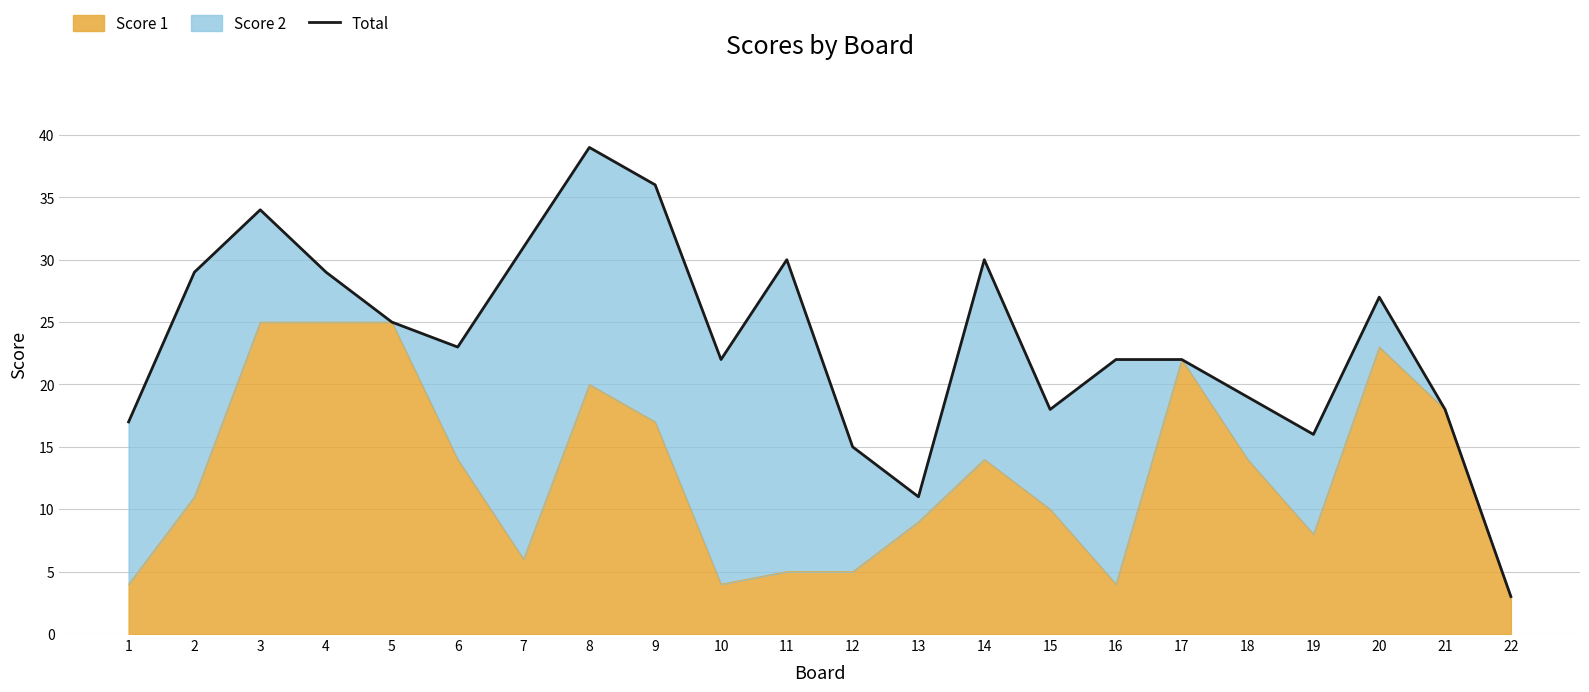

List the labels in order of value, largest first.

8, 9, 3, 7, 11, 14, 2, 4, 20, 5, 6, 10, 16, 17, 18, 15, 21, 1, 19, 12, 13, 22